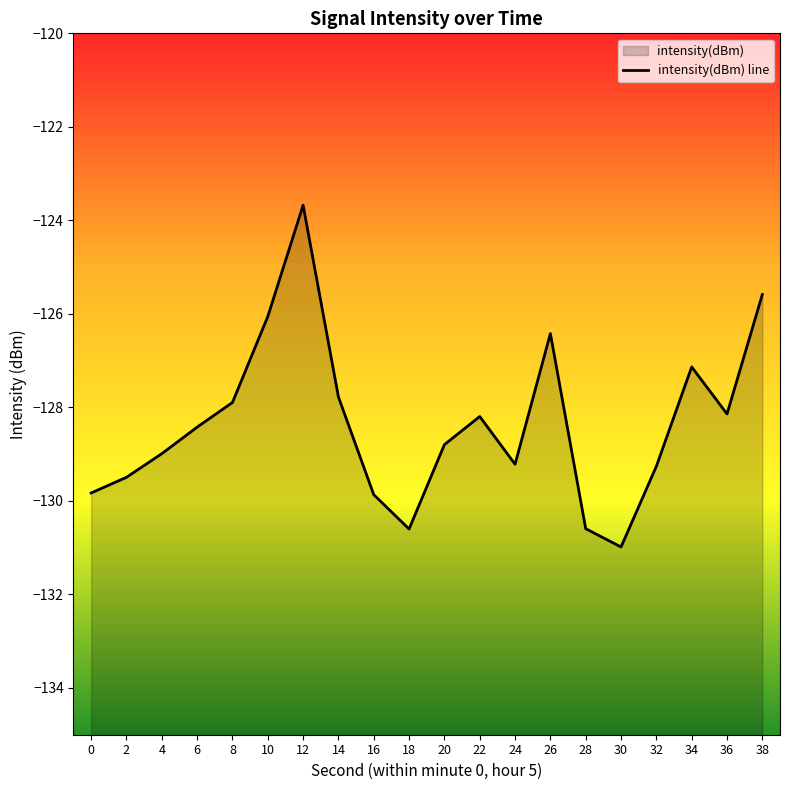

How many points are lower than both their immediate neighbors (excluding endpoints)?

4